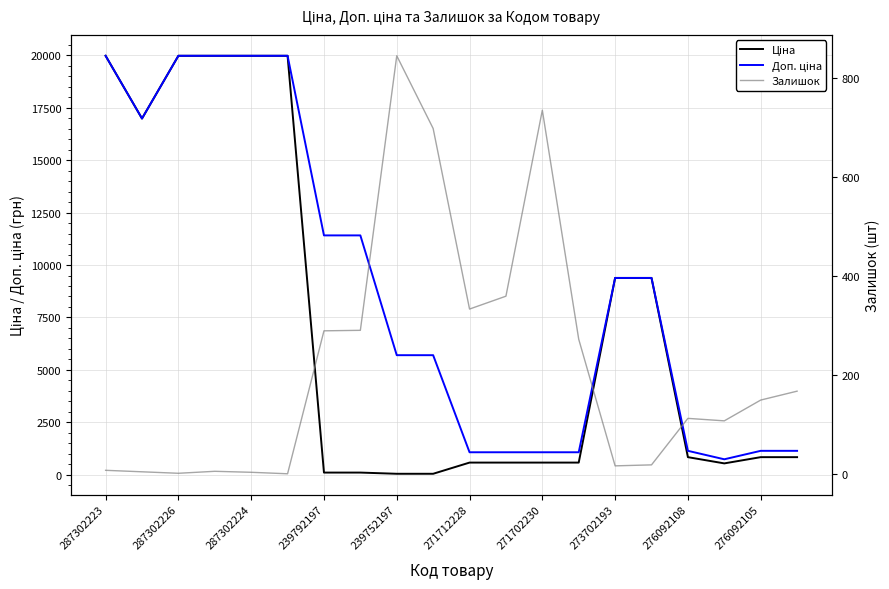

Count the number of categories in the chart.

20